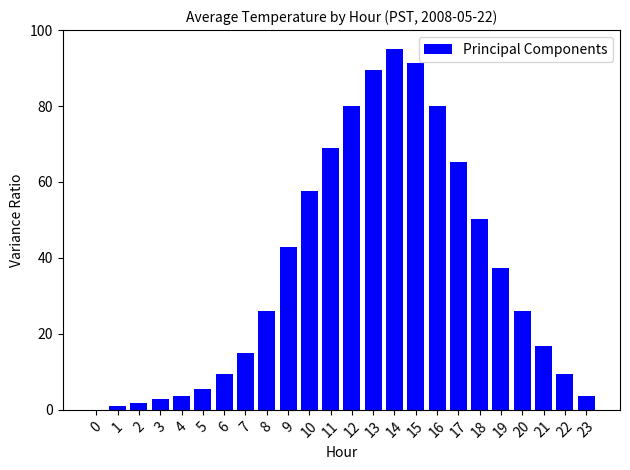

True or false: the data shows 50.3 at 18.

True